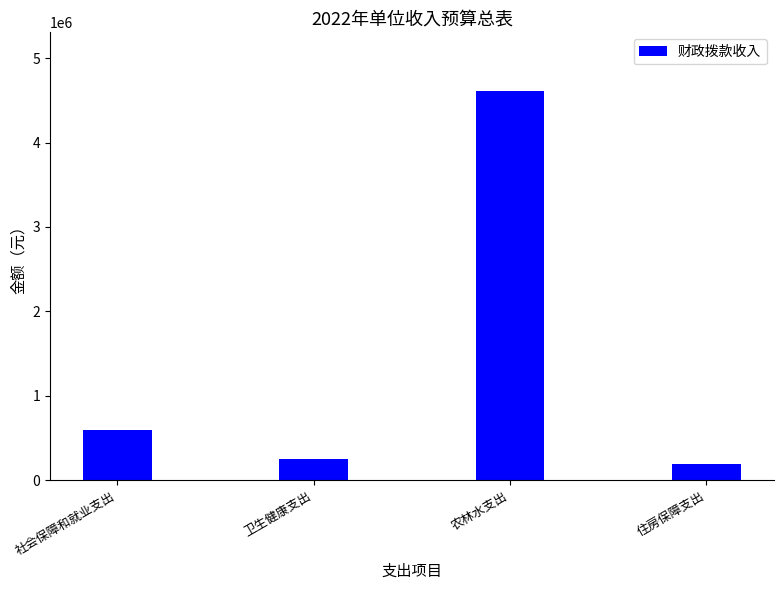

Reading left to right, transcribe all the data shown in this chart.

社会保障和就业支出=593100	卫生健康支出=254300	农林水支出=4613100	住房保障支出=188000